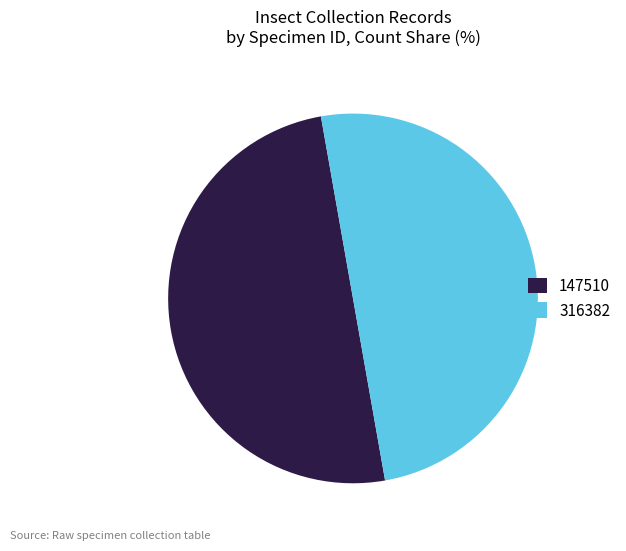

Is the sum of 316382 and 147510 greater than half?

Yes